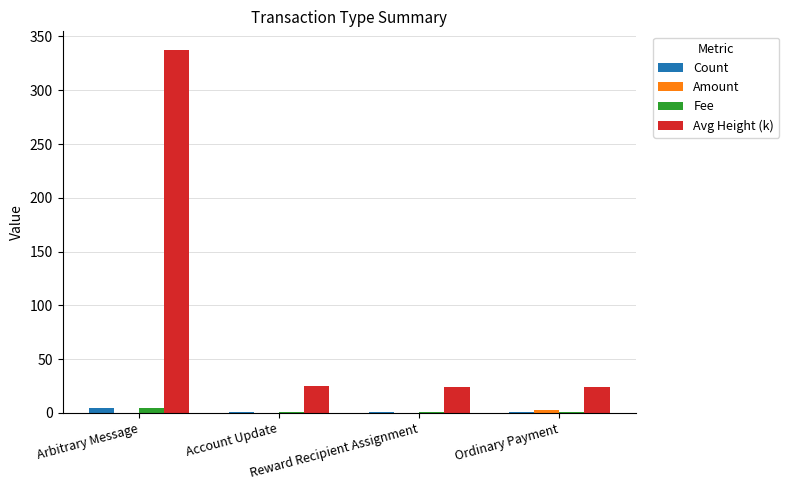

Which series has the largest total across all categories?

Avg Height (k)